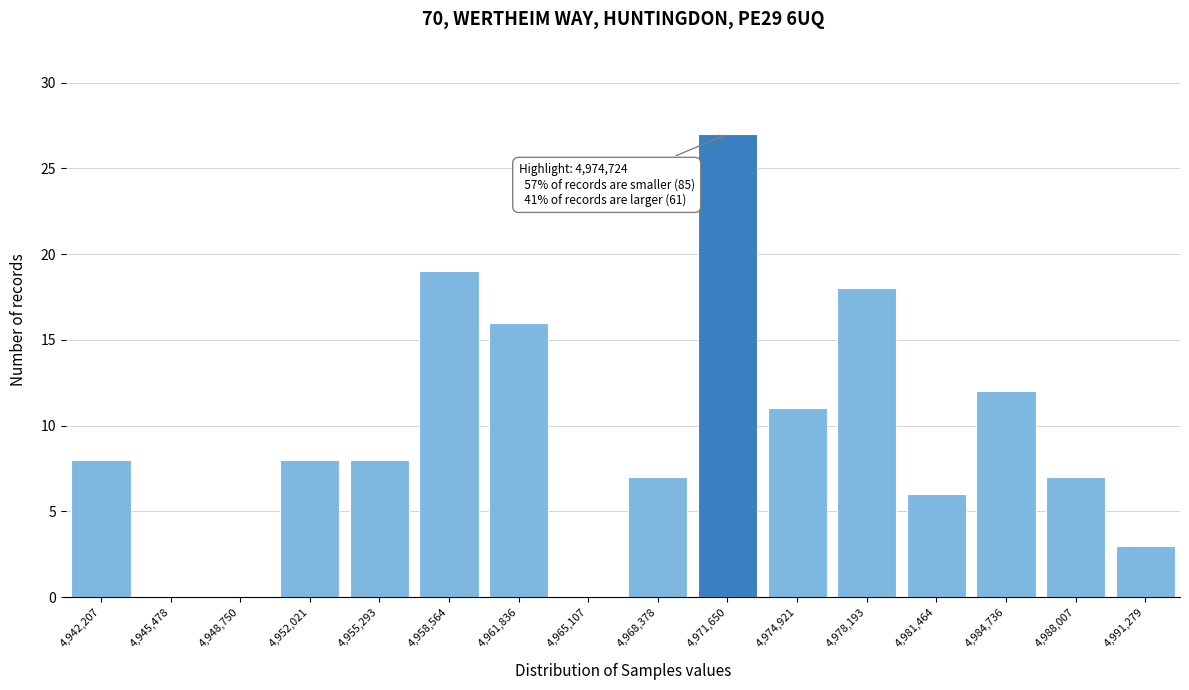

Reading left to right, what are all the values shown in this chart?

4,942,207=8	4,945,478=0	4,948,750=0	4,952,021=8	4,955,293=8	4,958,564=19	4,961,836=16	4,965,107=0	4,968,378=7	4,971,650=27	4,974,921=11	4,978,193=18	4,981,464=6	4,984,736=12	4,988,007=7	4,991,279=3